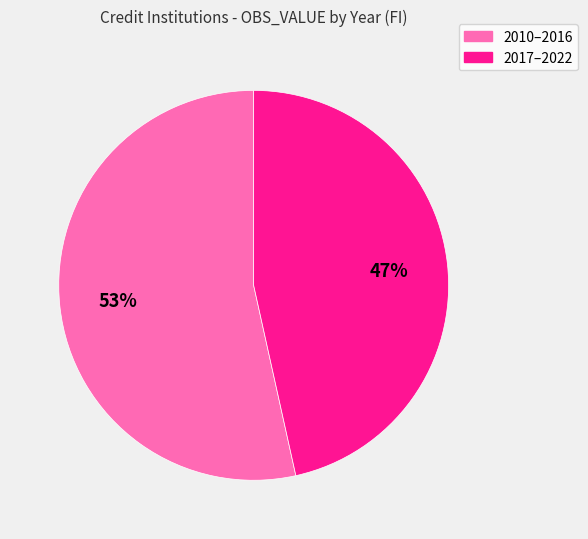

Is there a majority slice in this chart?

Yes